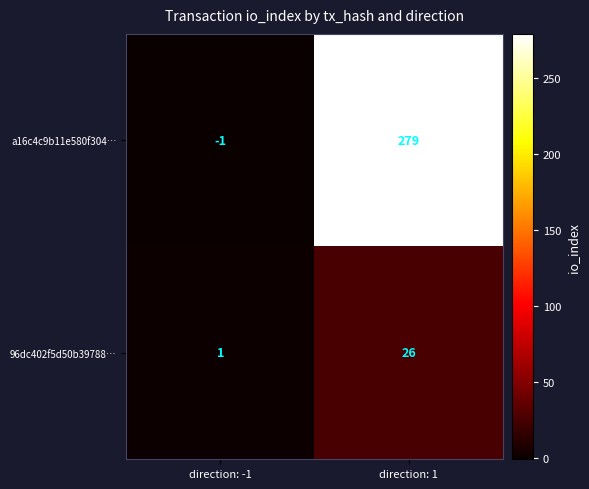

At how many categories does at least one series exceed 161?

1